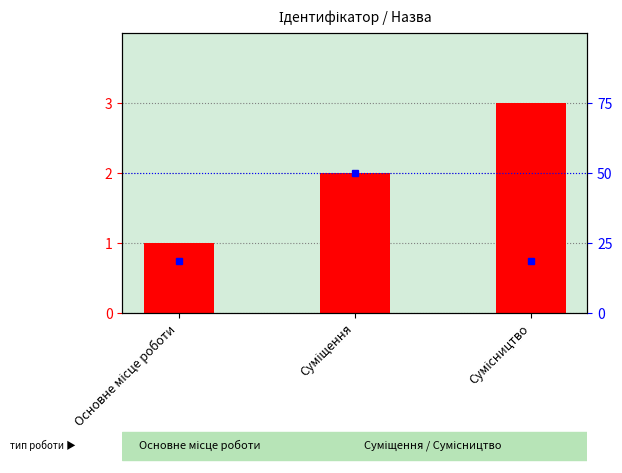

Between Сумісництво and Основне місце роботи, which is larger?

Сумісництво